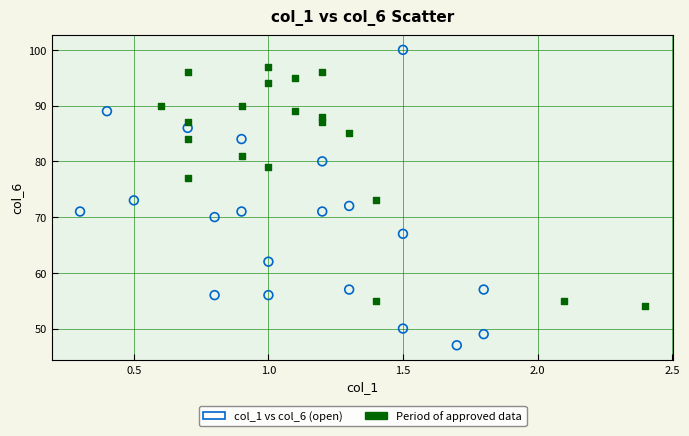

Which series contains the highest Y value?

col_1 vs col_6 (open)